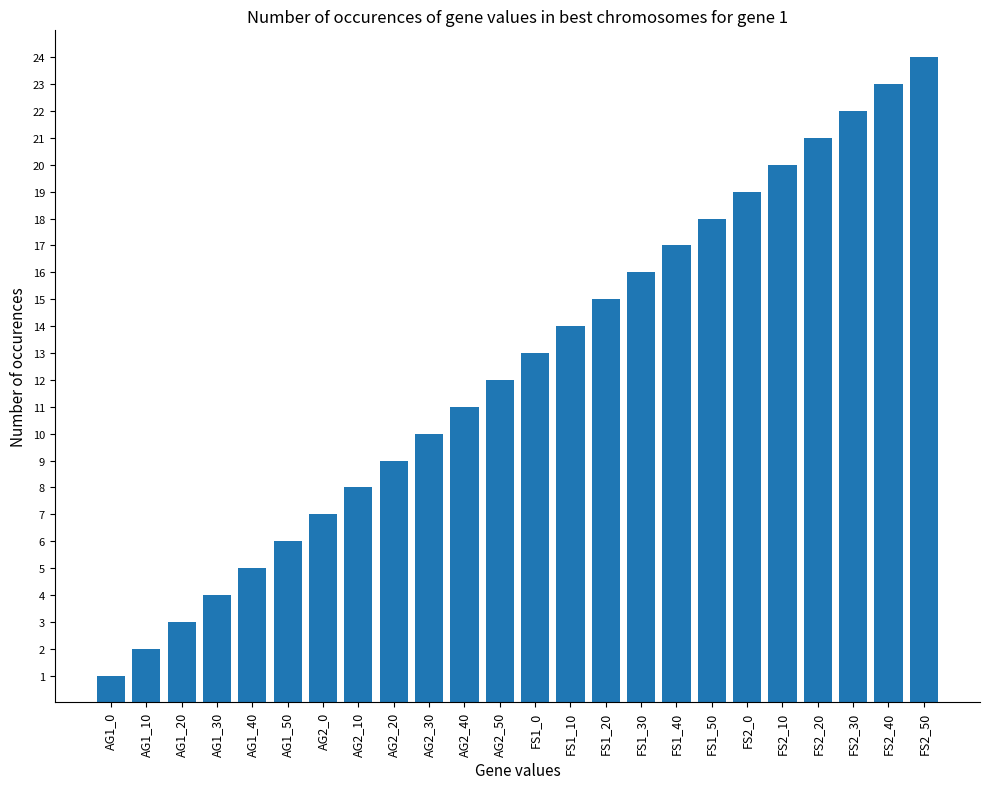

What is the minimum value shown in the chart?

1